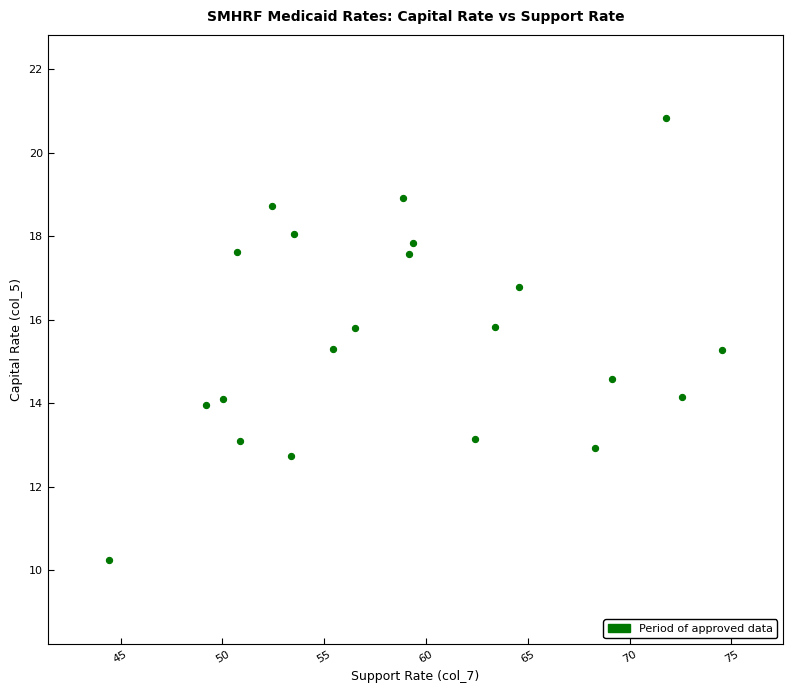

What is the range of Y values (max minus min)?

10.6